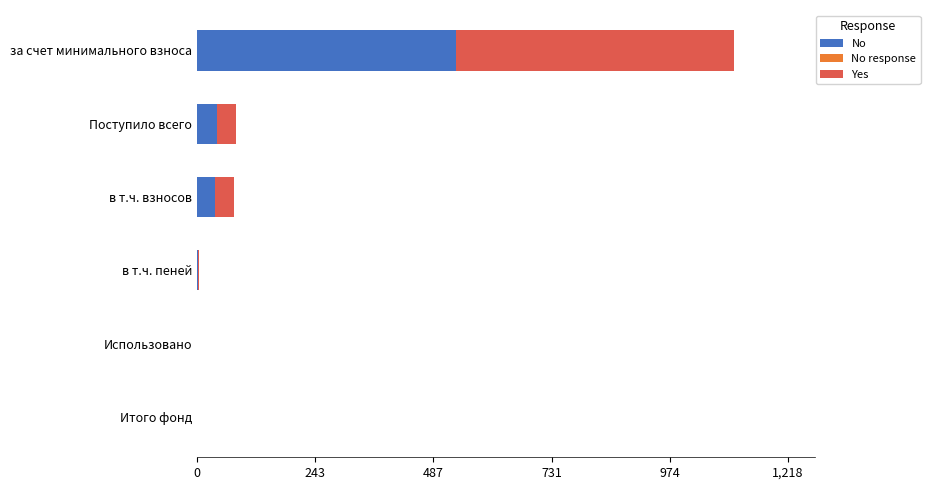

What is the sum of the No values at Поступило всего and за счет минимального взноса?

574.2